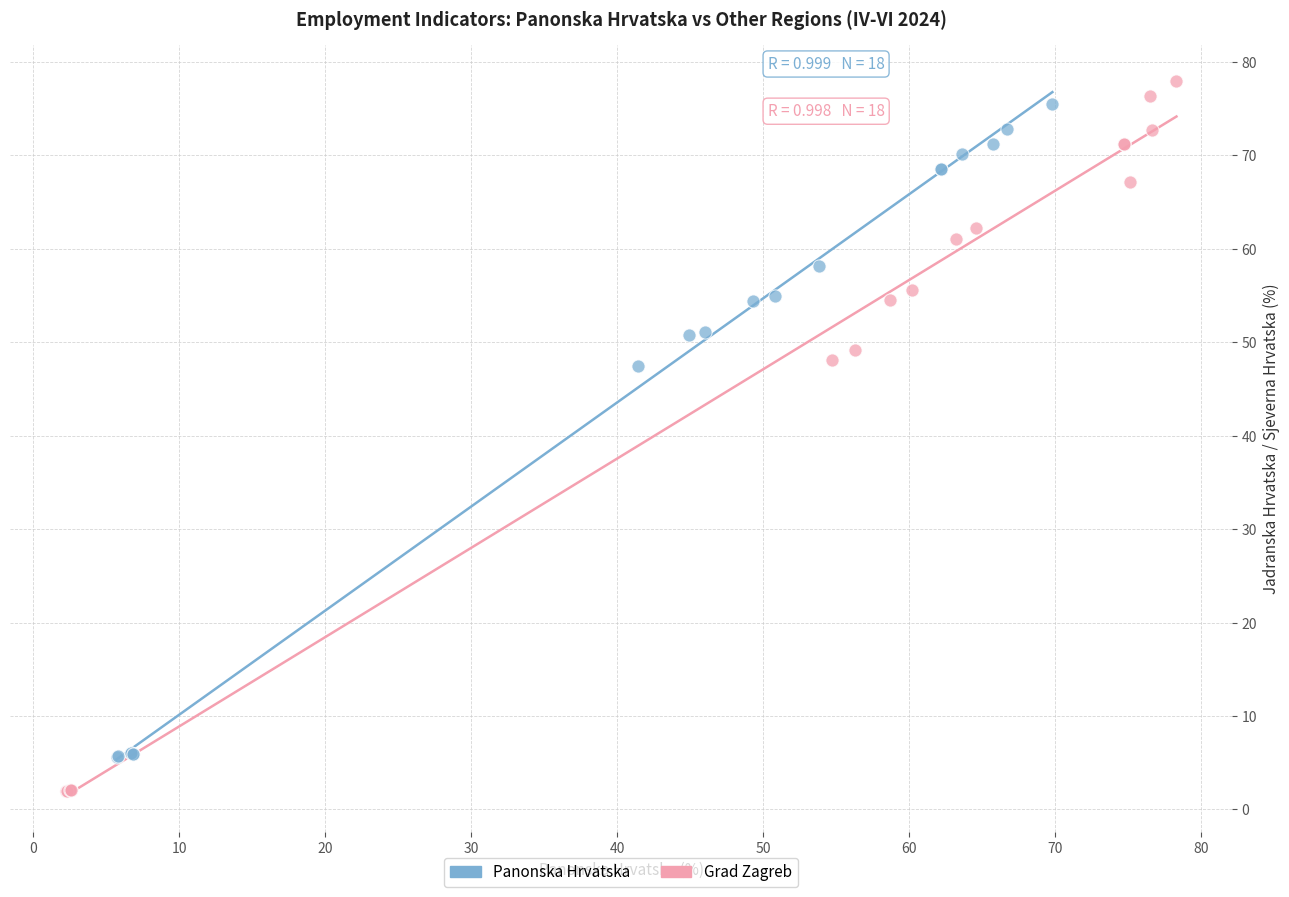

Which series has the largest Y range (max minus min)?

Grad Zagreb